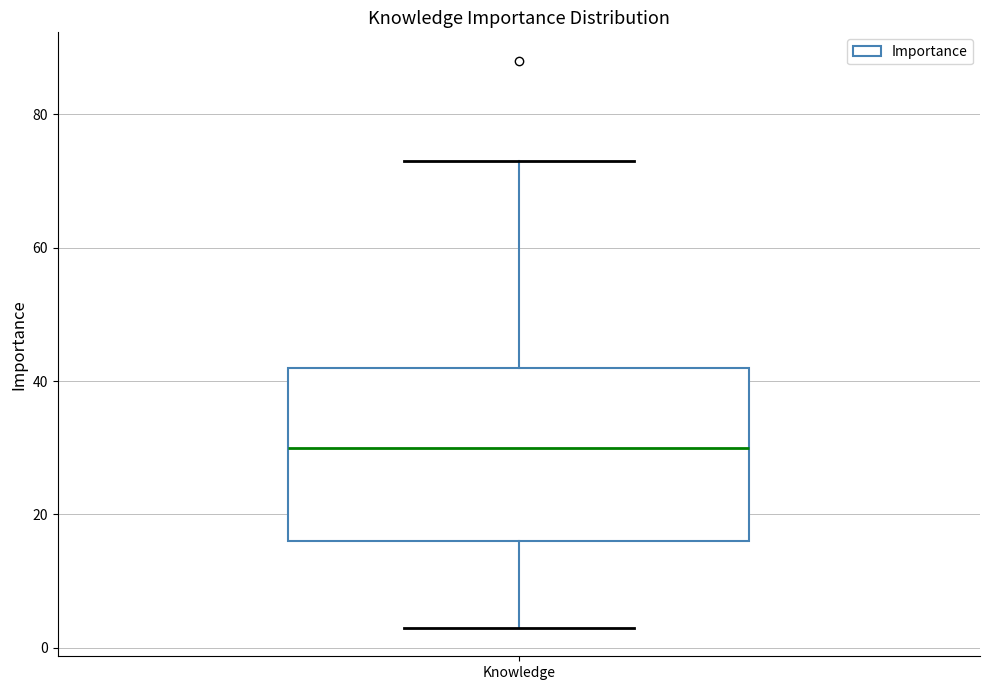

Read this box plot against the y-axis: the position of the median line, the range covered by the box, and the ends of both whiskers. The values are not printed on the chart, so give them approximately, as read against the axis.

median 30, box 16 to 42, whiskers 4 to 74